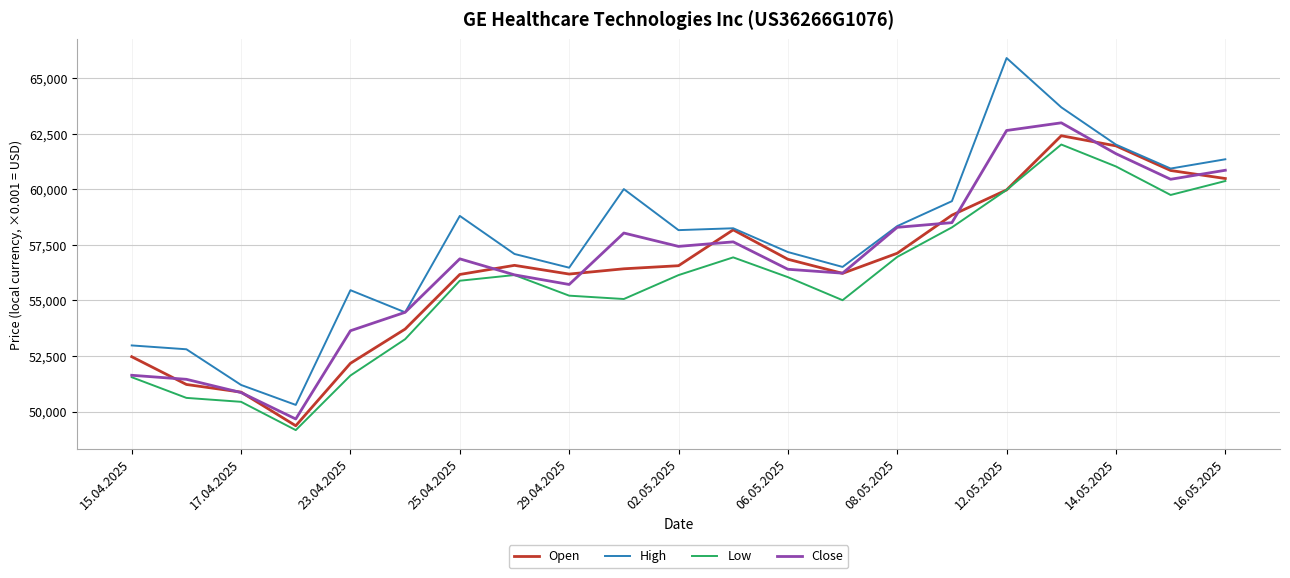

True or false: High and Low cross at least once.

False